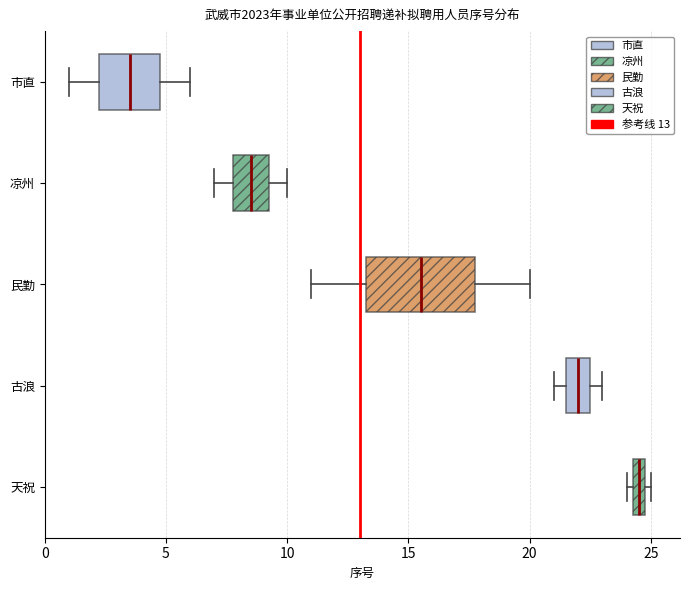

Which box is the widest, from its left edge to its right edge?

民勤